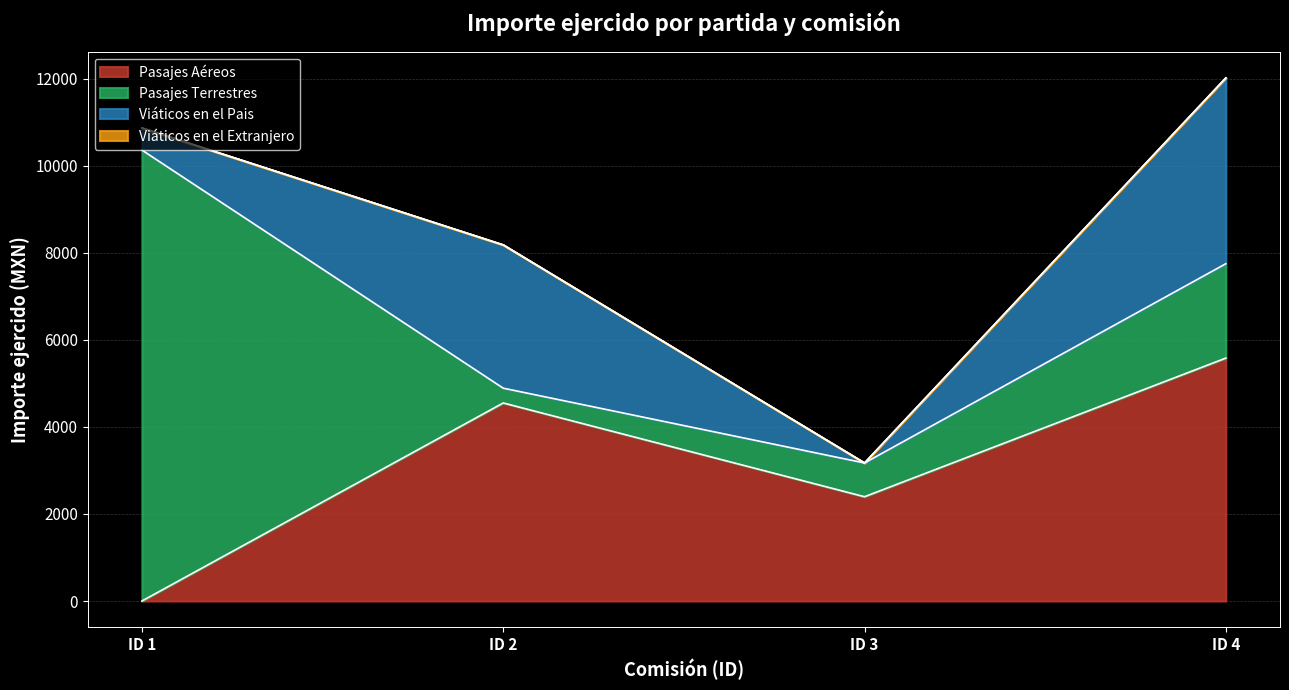

Which series has the widest spread of values?

Pasajes Terrestres